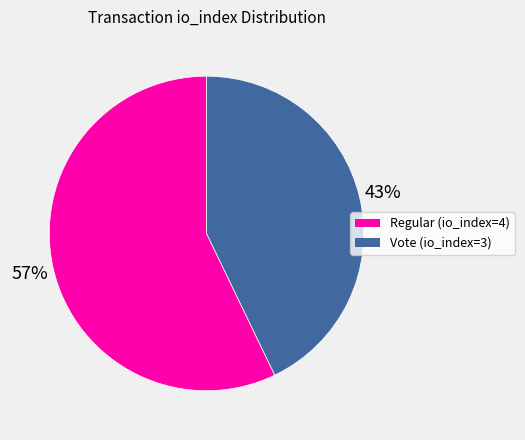

True or false: Regular (io_index=4) accounts for 57% of the total.

True